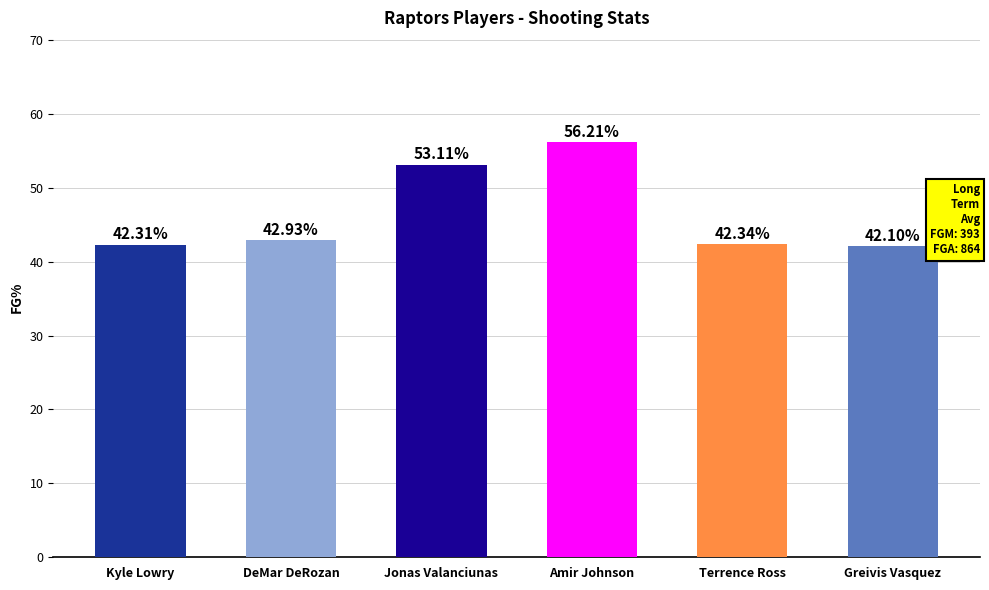

What position from the right is Greivis Vasquez?

1